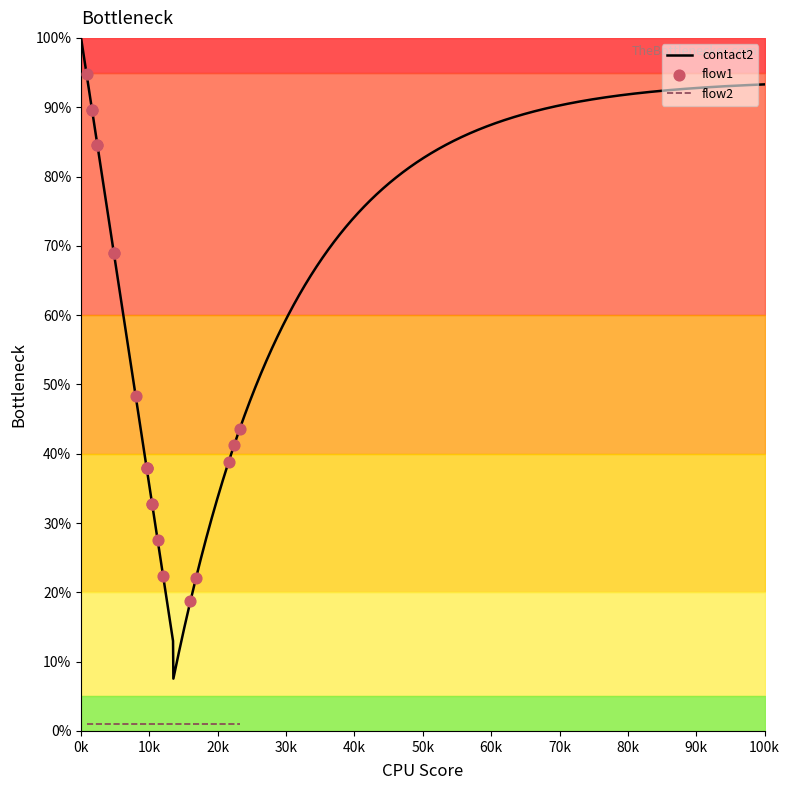

Which series reaches the maximum Y coordinate?

contact2